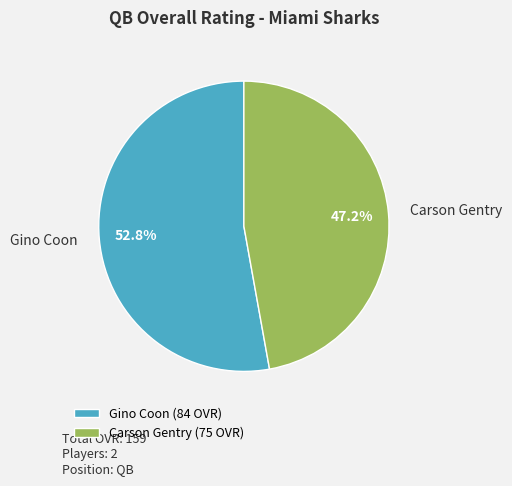

To the nearest percent, what is the difference between the largest and smallest slice percentages?

6%